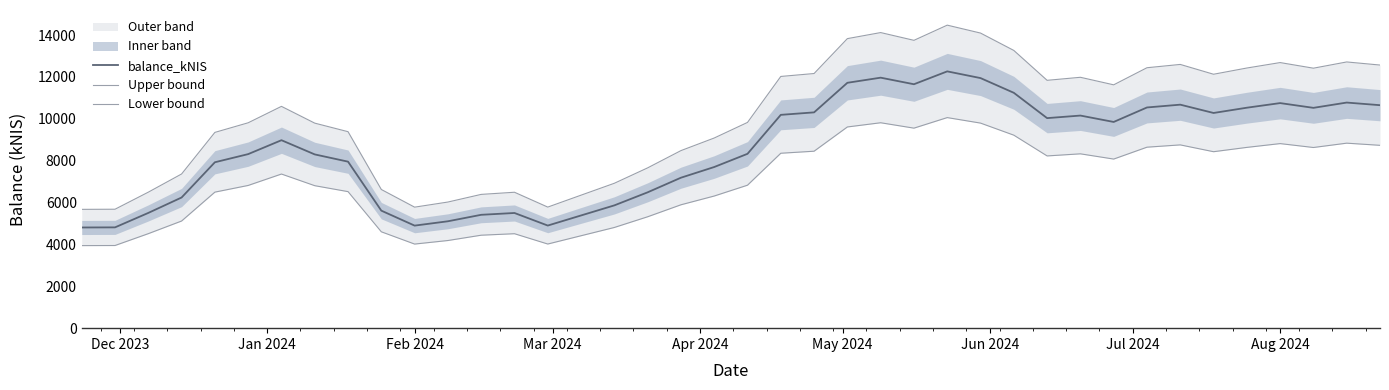

What is the lowest value of the balance_kNIS series?

4809.4